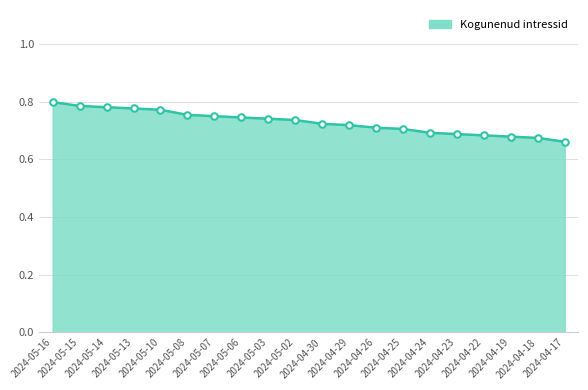

What is the change in value from 2024-05-16 to 2024-04-17?

-0.1